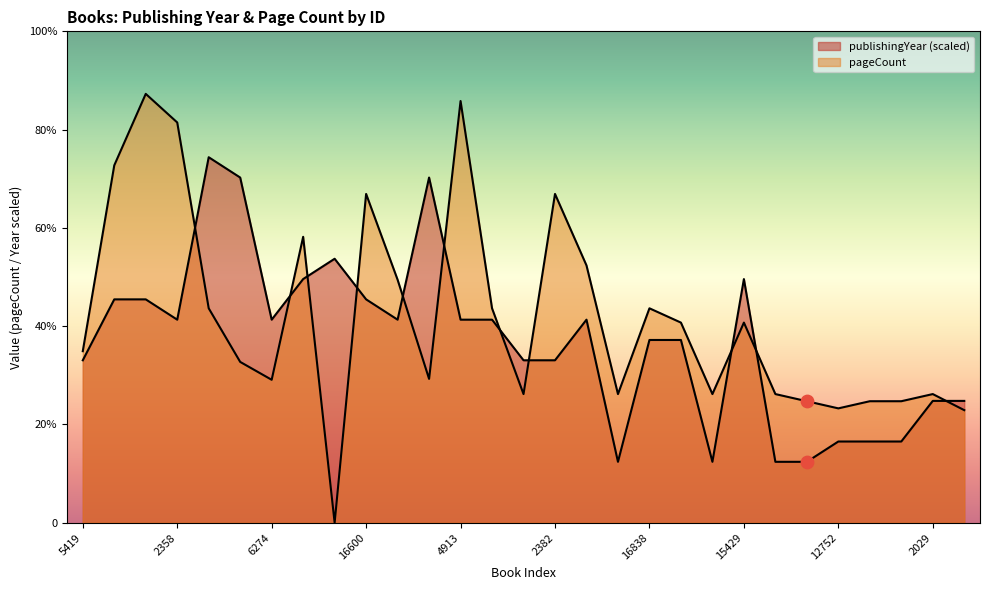

At how many categories does at least one series exceed 406?

4